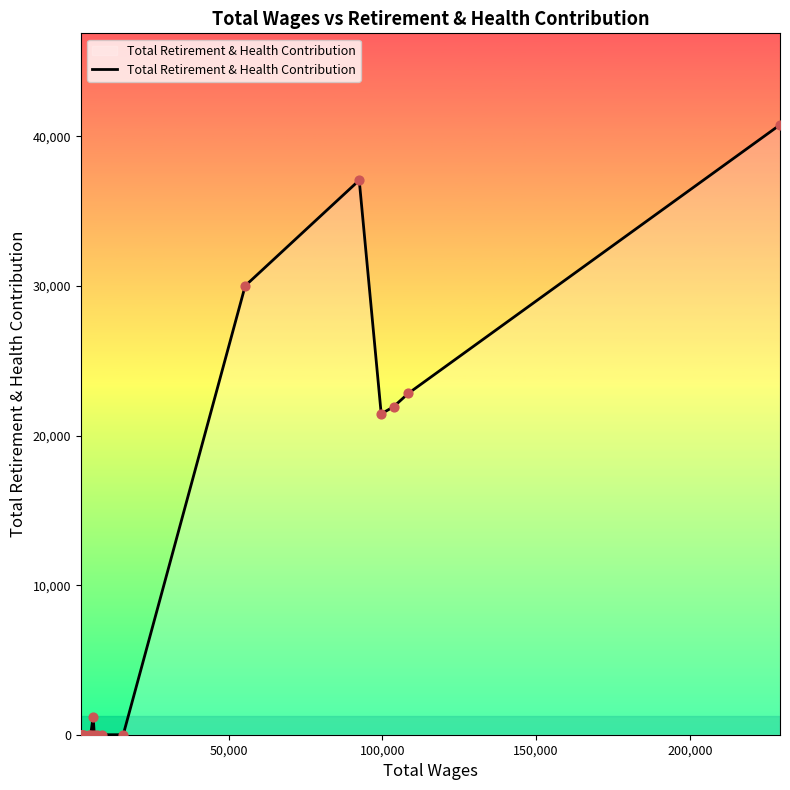

Is this an area chart (filled region under the line)?

Yes